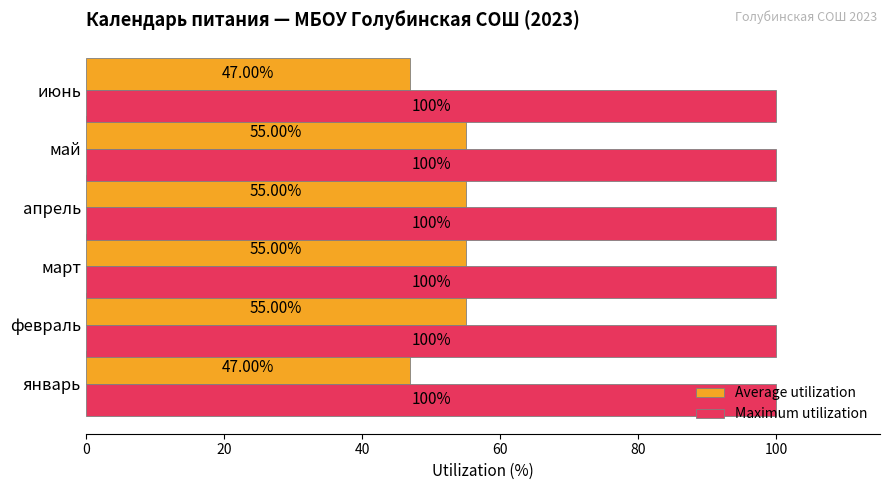

What is the maximum value for Maximum utilization?

100.0